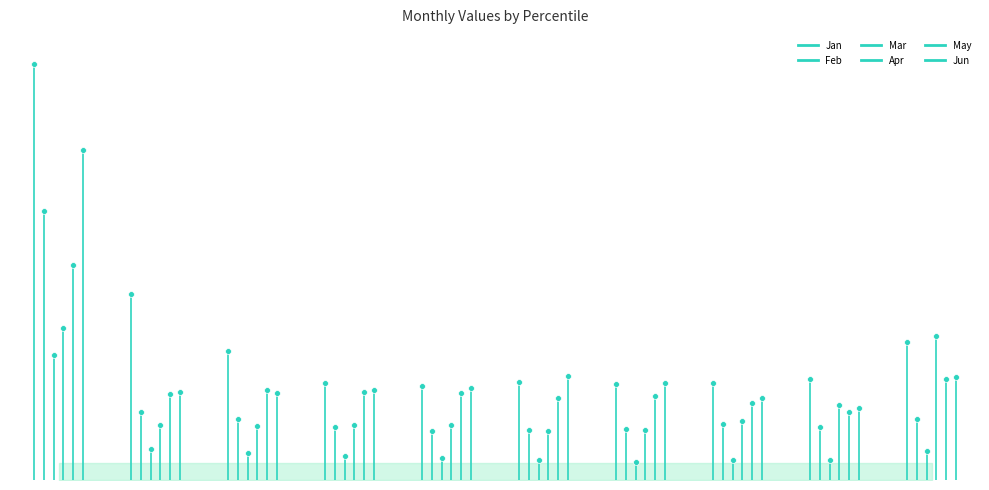

At how many categories does at least one series exceed 1?

1